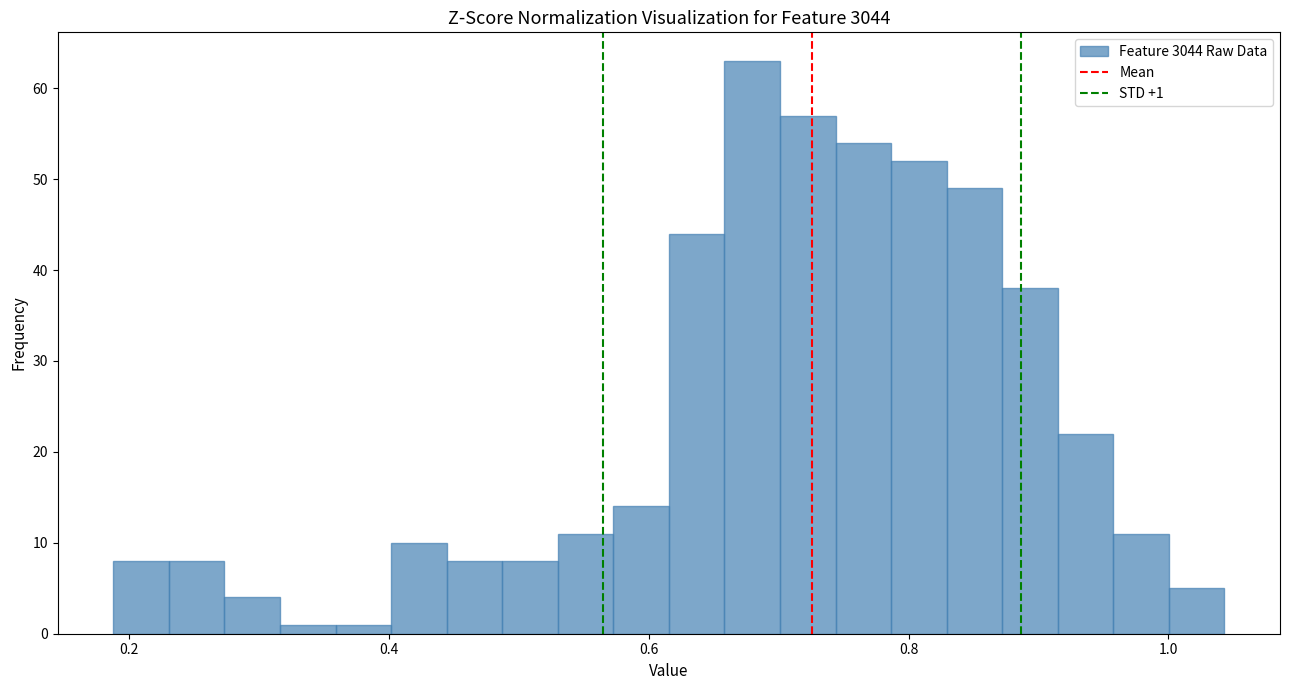

Read against the x-axis, roughly where is the centre of the tallest bar?

0.68